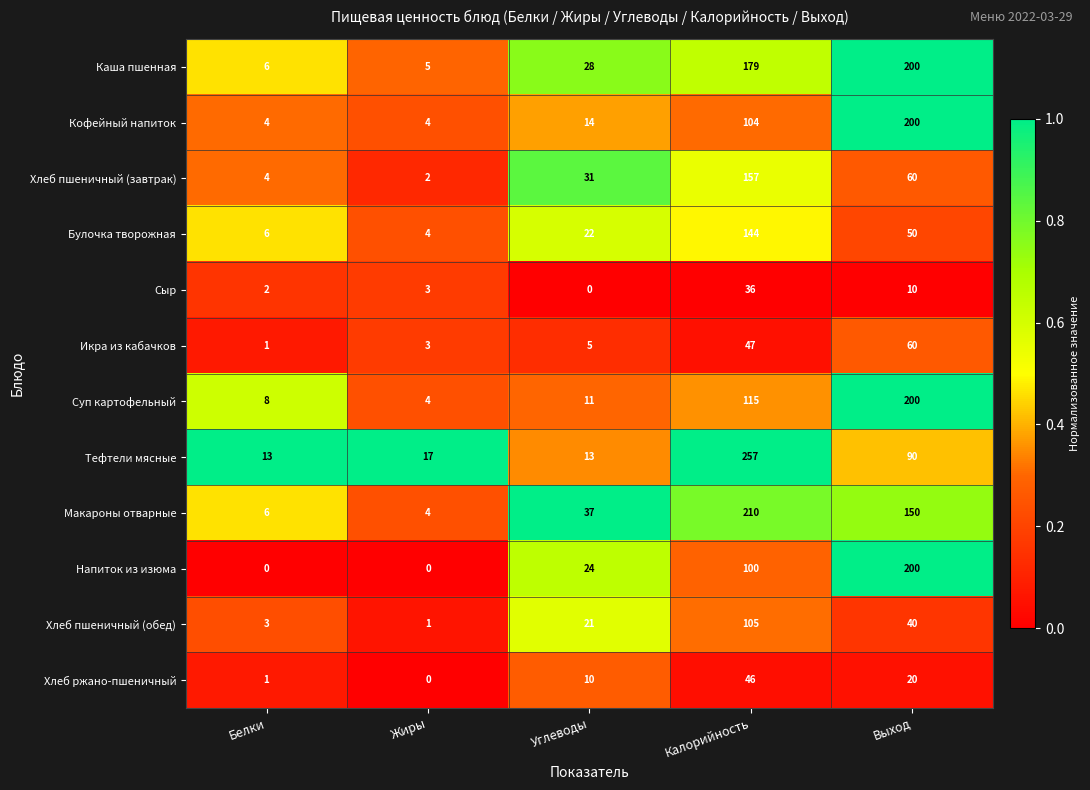

At Углеводы, list the series in order from largest to smallest.

Макароны отварные, Хлеб пшеничный (завтрак), Каша пшенная, Напиток из изюма, Булочка творожная, Хлеб пшеничный (обед), Кофейный напиток, Тефтели мясные, Суп картофельный, Хлеб ржано-пшеничный, Икра из кабачков, Сыр